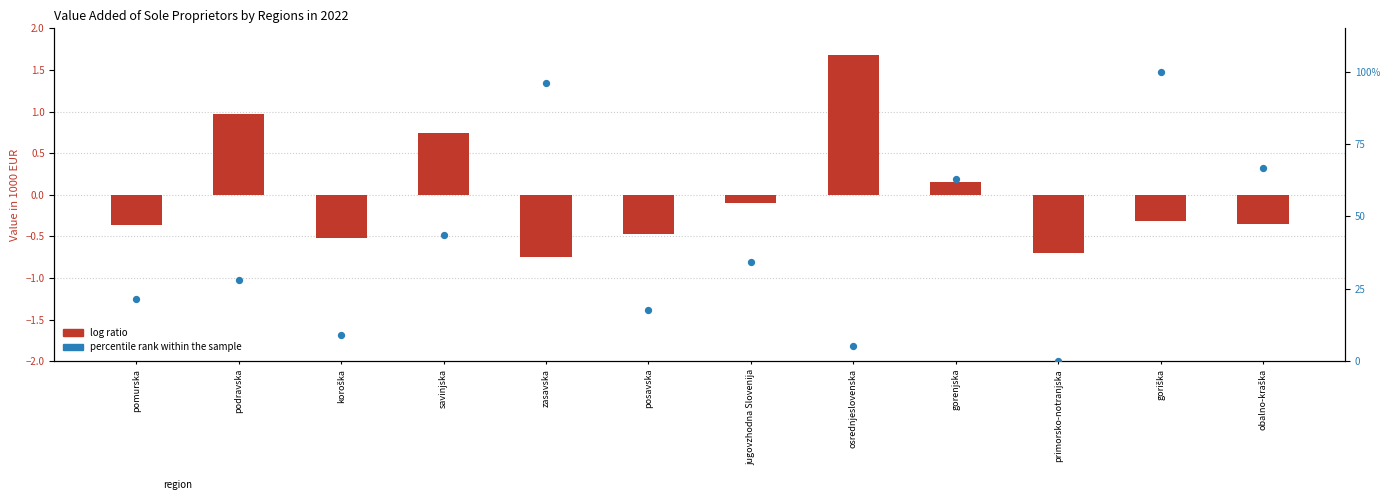

Which series has the widest spread of Y values?

percentile rank within the sample